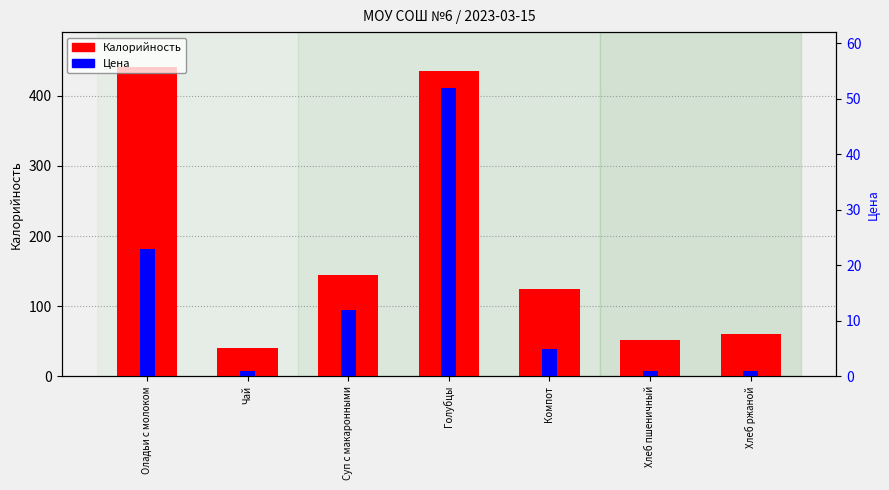

At which label does Калорийность reach its minimum?

Чай